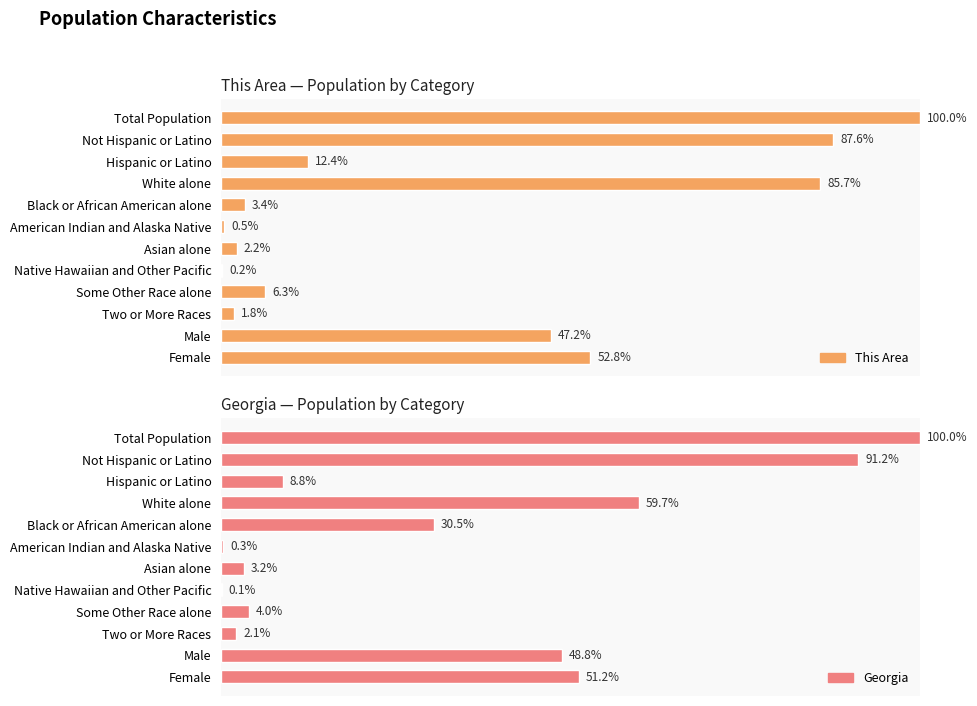

How many values in the This Area series exceed 12?

6